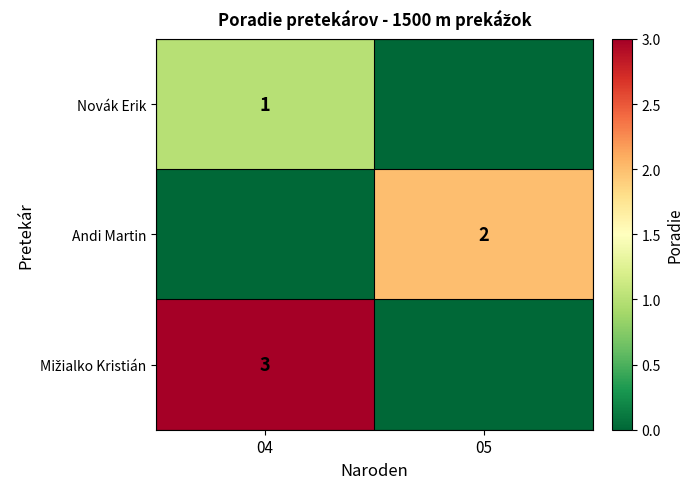

Is it true that Novák Erik equals 1 at 04?

True